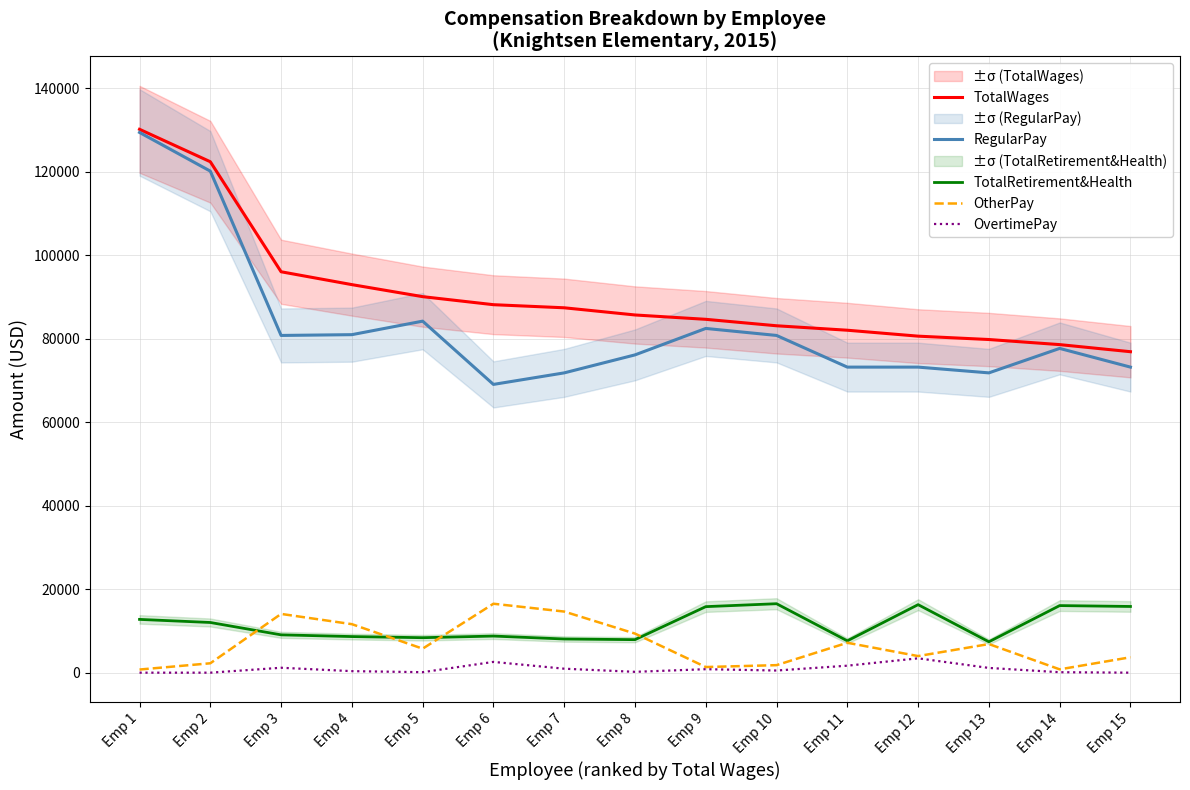

True or false: OtherPay and OvertimePay intersect in this chart.

False